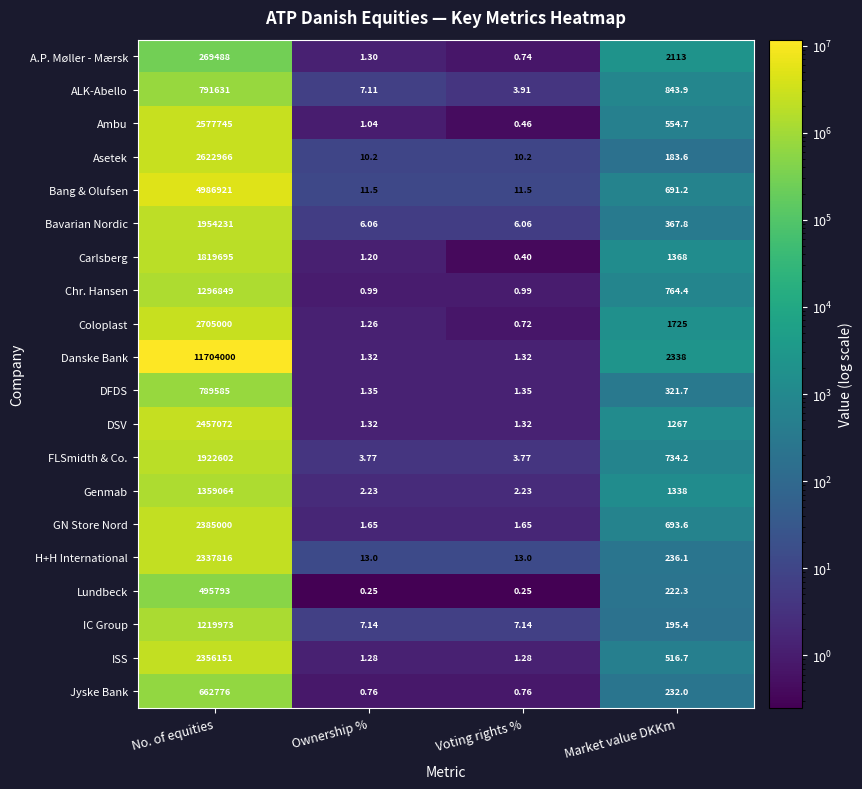

What is the greatest value displayed?

11704000.0